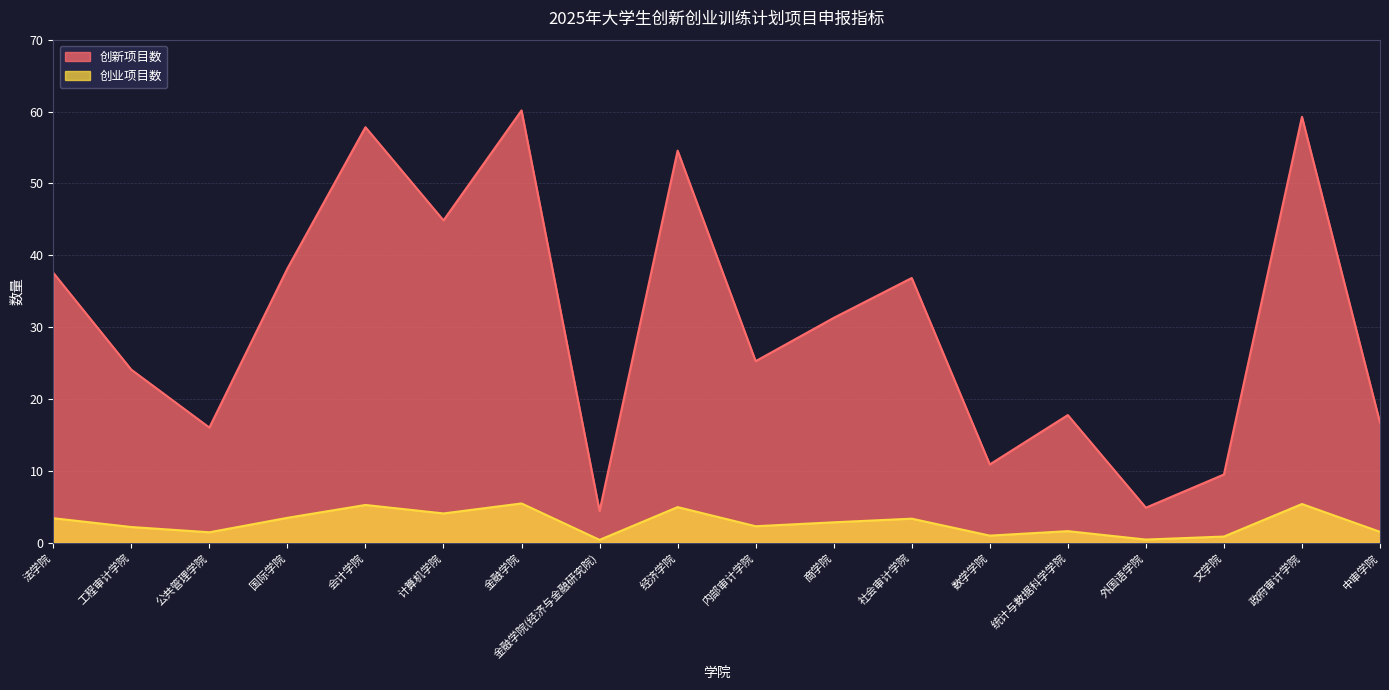

At which category is the sum across all series the highest?

金融学院